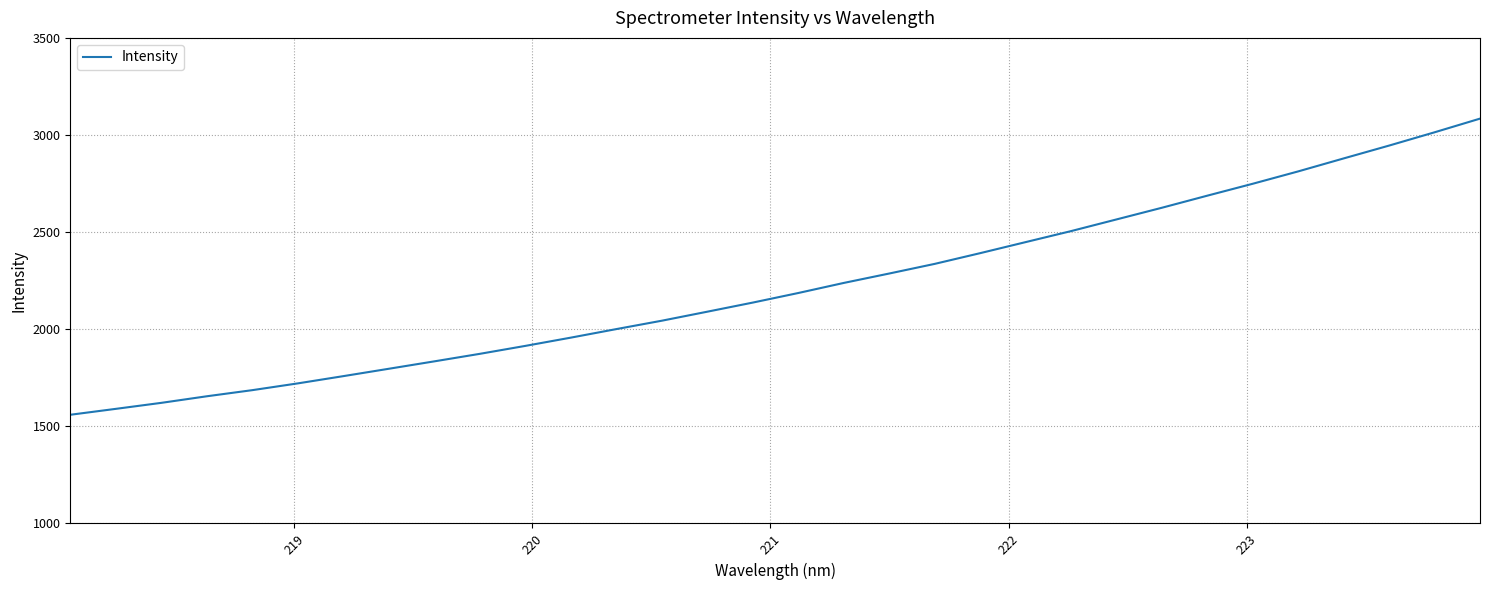

What is the difference between the second highest and minimum values?

1454.3